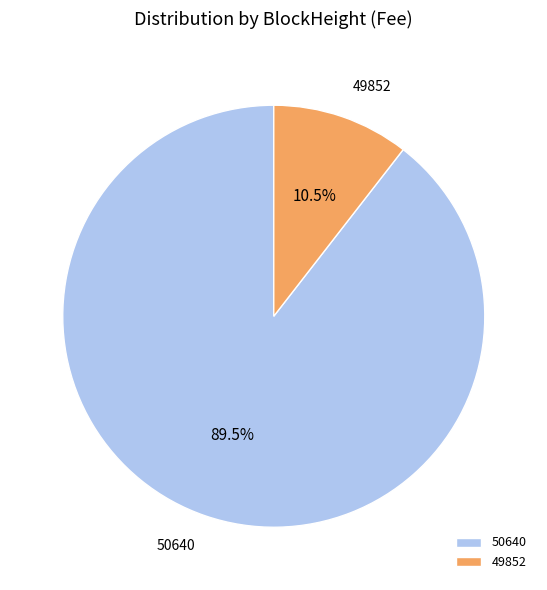

Do 49852 and 50640 together represent more than half of the pie?

Yes